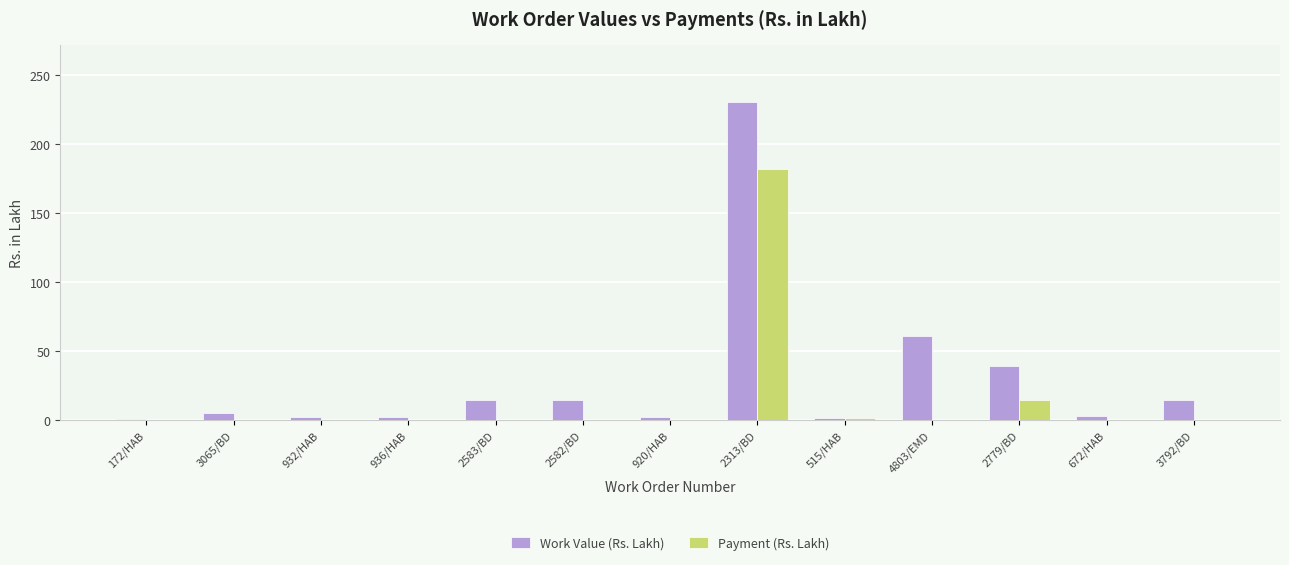

How many groups of bars are there?

13